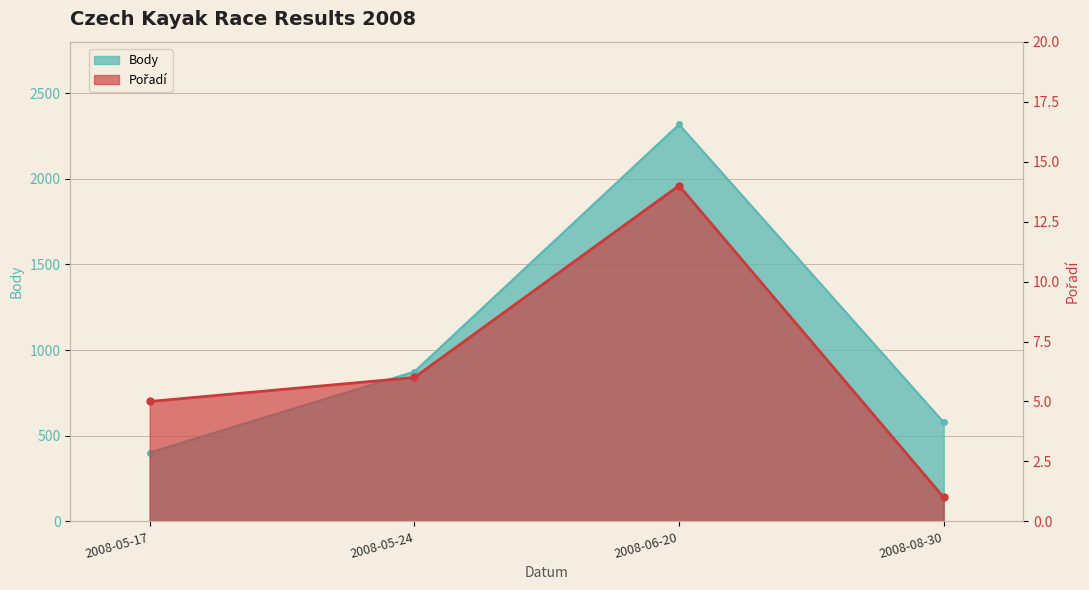

True or false: Body and Pořadí cross at least once.

False